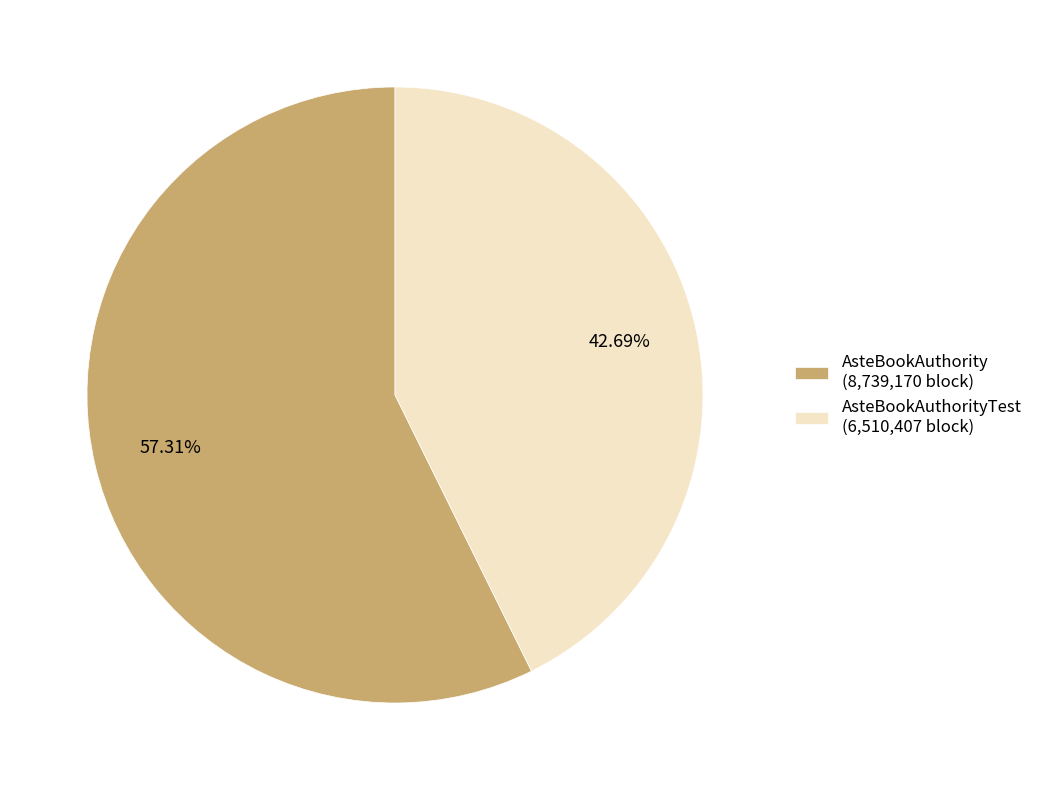

Which category has the biggest portion of the pie?

AsteBookAuthority (8,739,170 block)